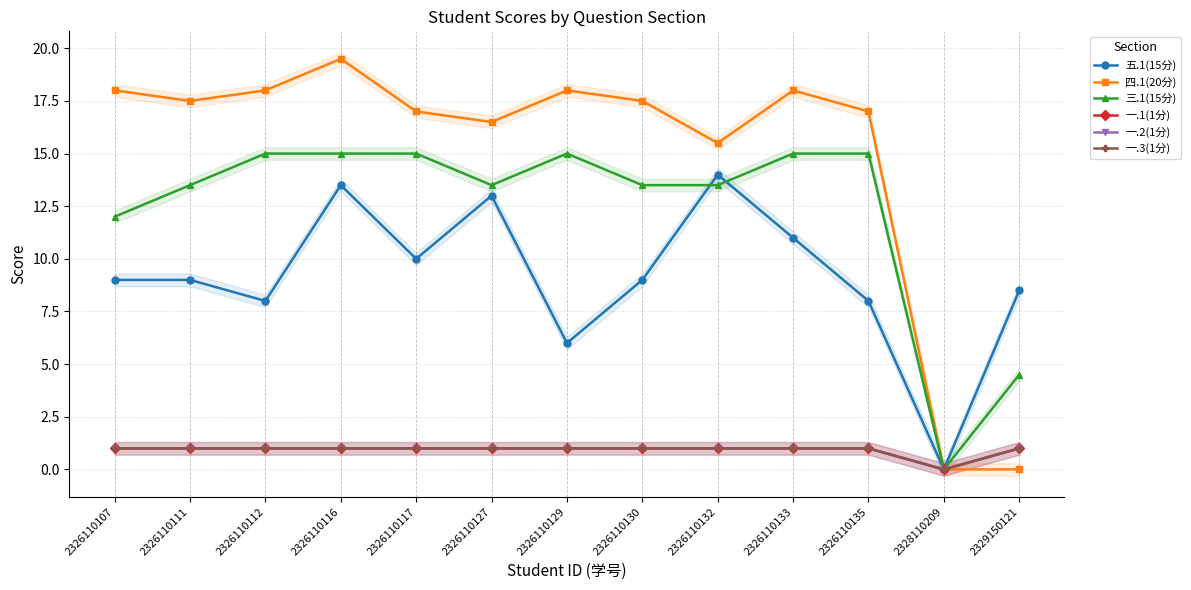

Which label corresponds to the largest value in the chart?

2326110116